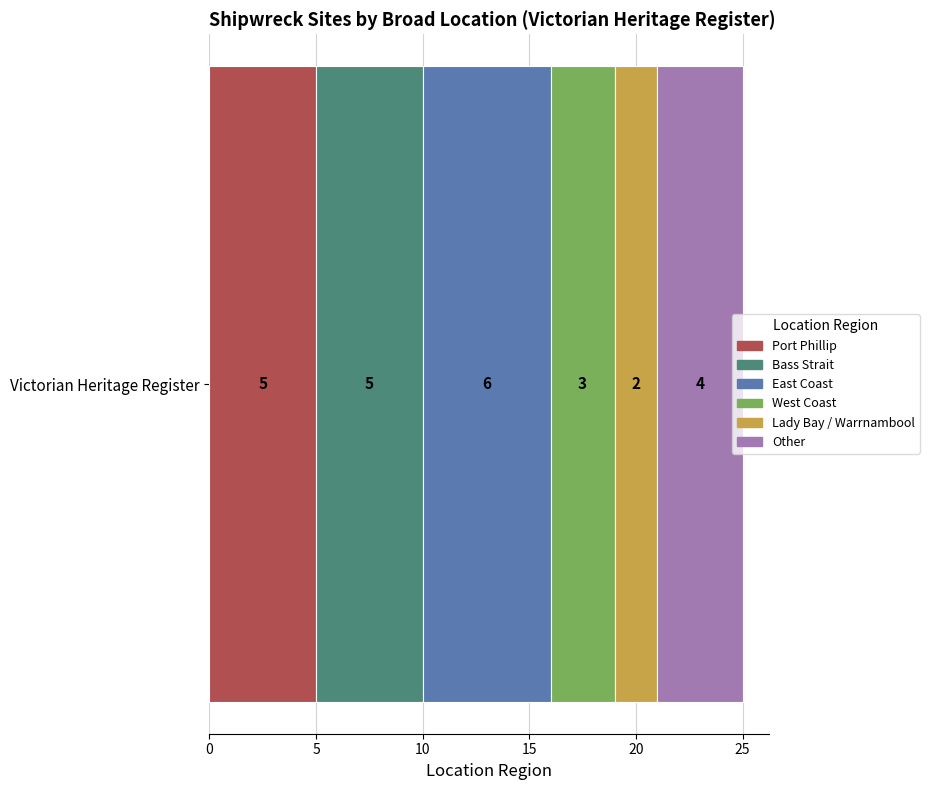

True or false: Port Phillip has a value of 7 at Victorian Heritage Register.

False